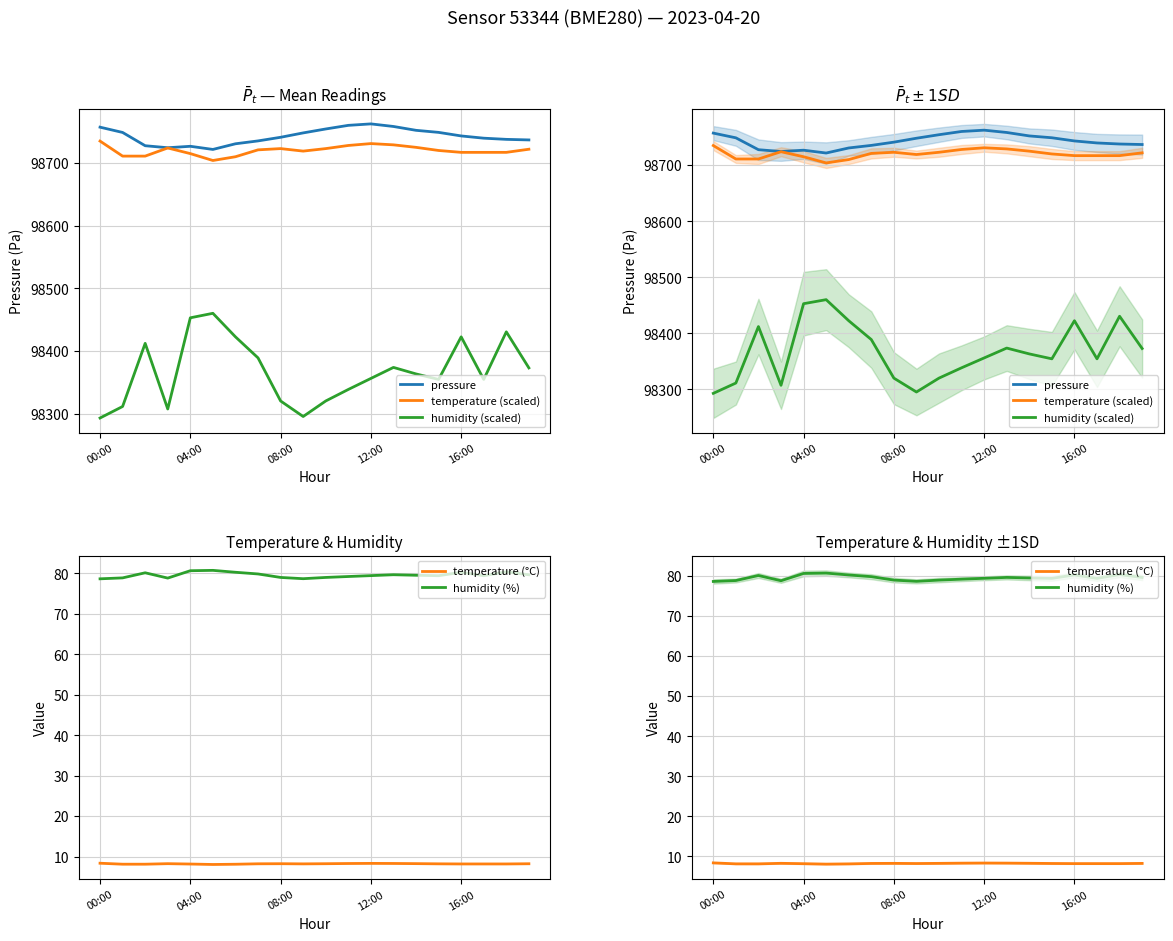

At 7, list the series in order from largest to smallest.

pressure, temperature (scaled), humidity (scaled), humidity (%), temperature (°C)